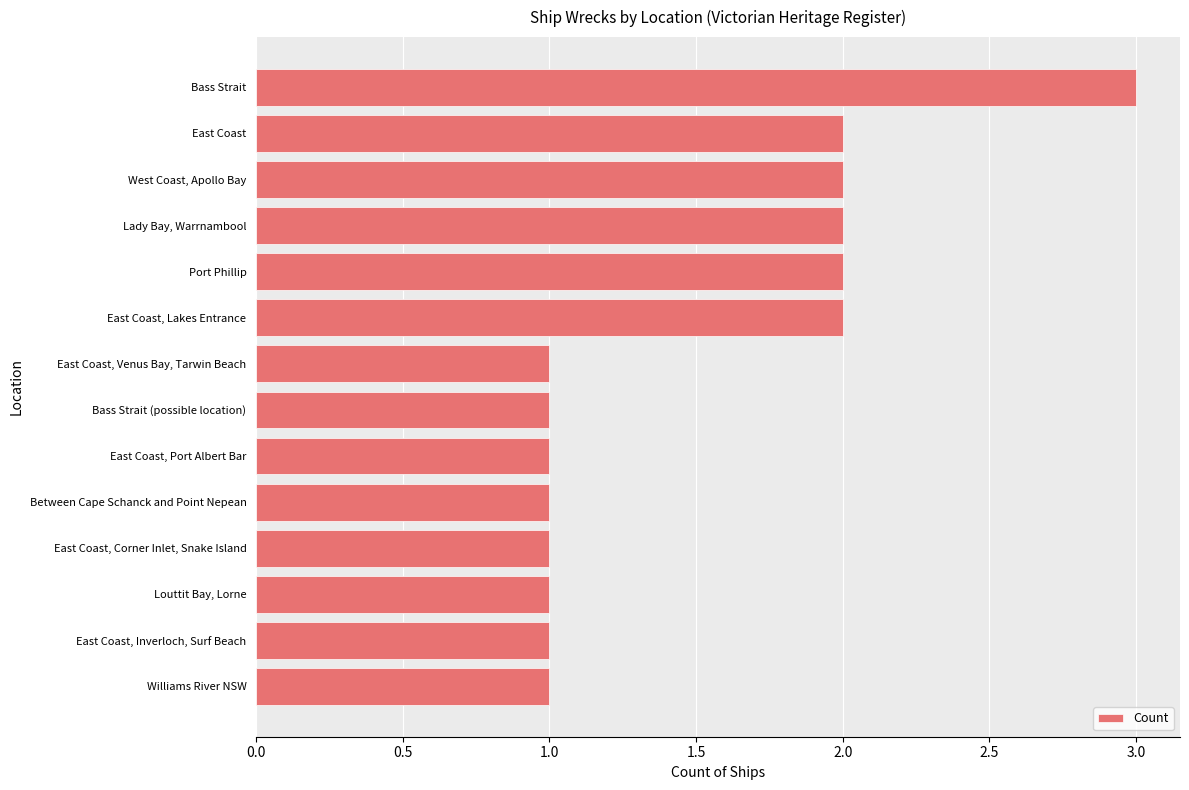

Which has a higher value, East Coast, Inverloch, Surf Beach or East Coast, Lakes Entrance?

East Coast, Lakes Entrance